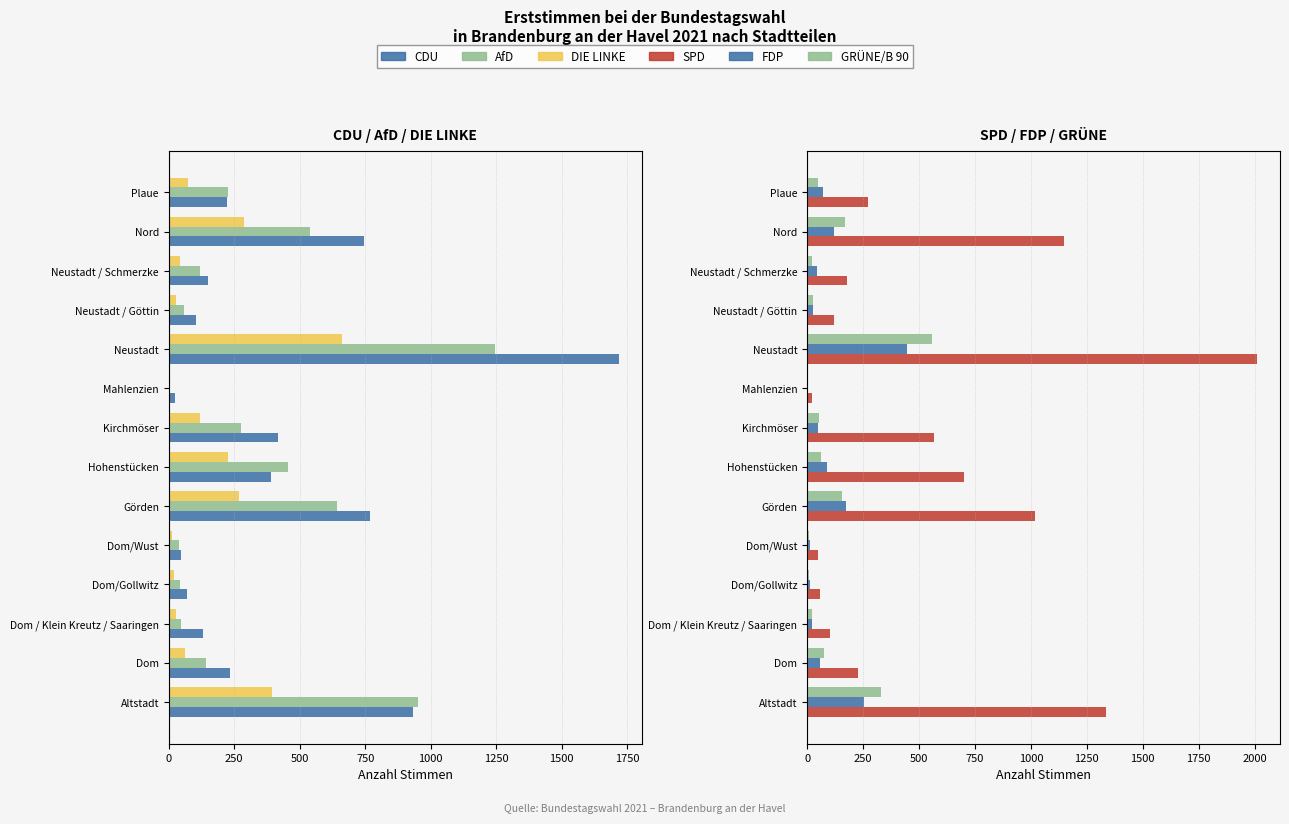

How many distinct data groups are displayed?

6